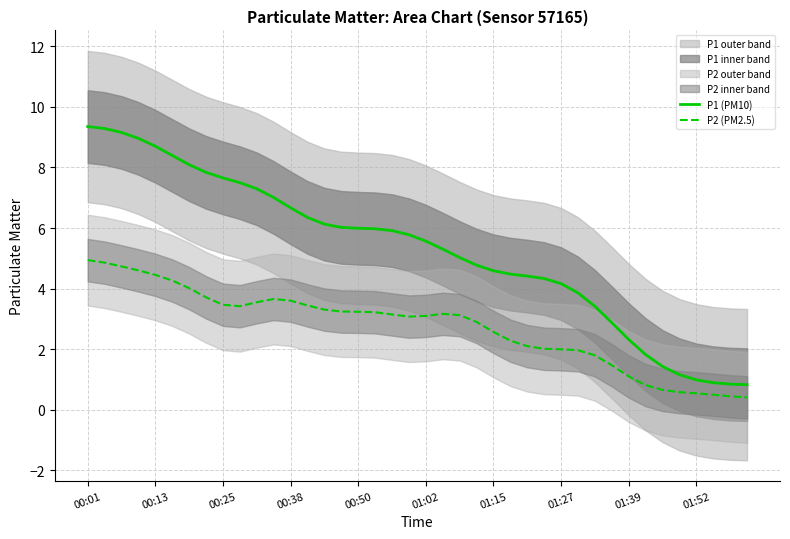

True or false: P2 (PM2.5) and P1 (PM10) cross at least once.

False